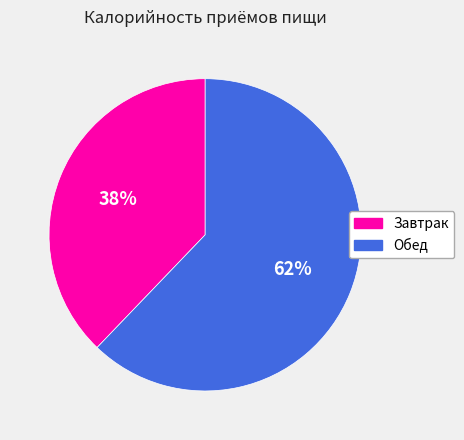

To the nearest percent, what is the difference between the largest and smallest slice percentages?

24%